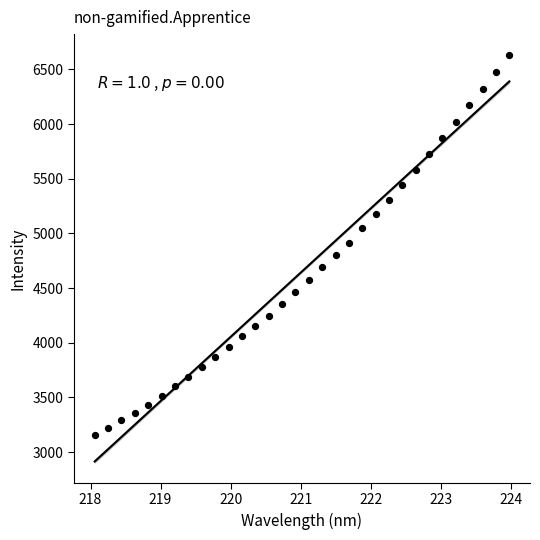

What is the range of Y values (max minus min)?

3485.1